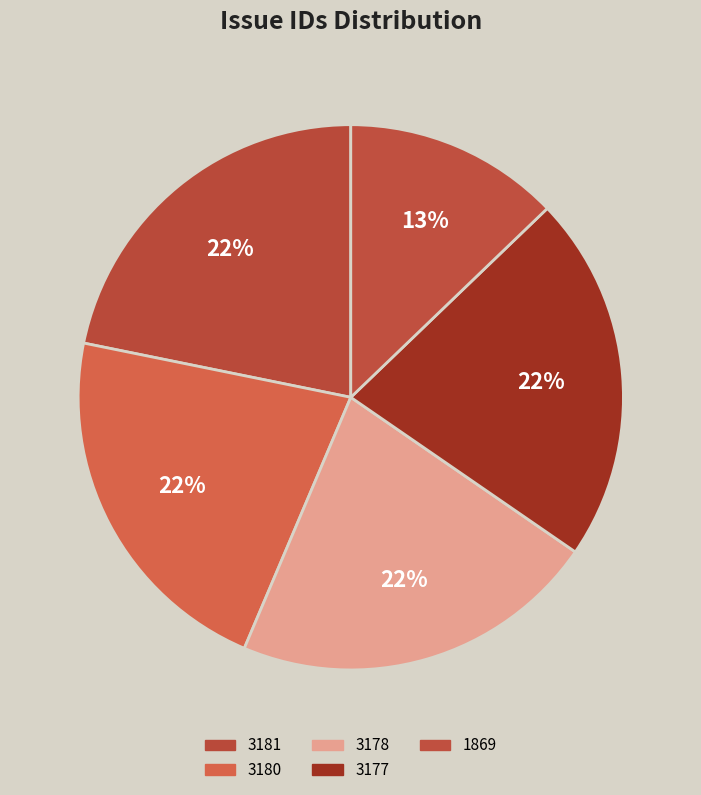

The 3178 slice represents 22% of the pie. True or false?

True